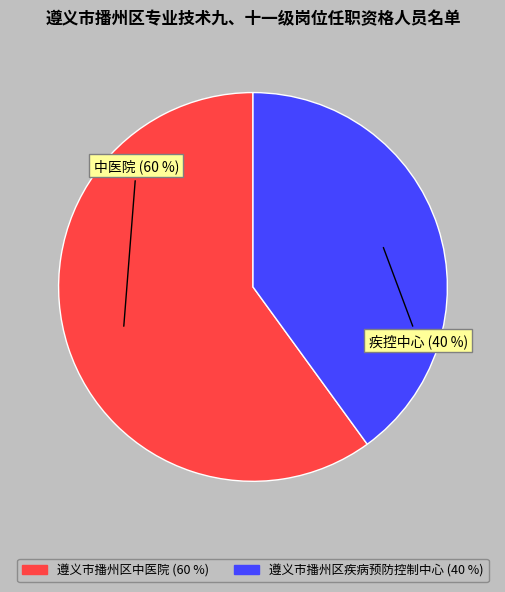

Is the sum of 遵义市播州区疾病预防控制中心 and 遵义市播州区中医院 greater than half?

Yes